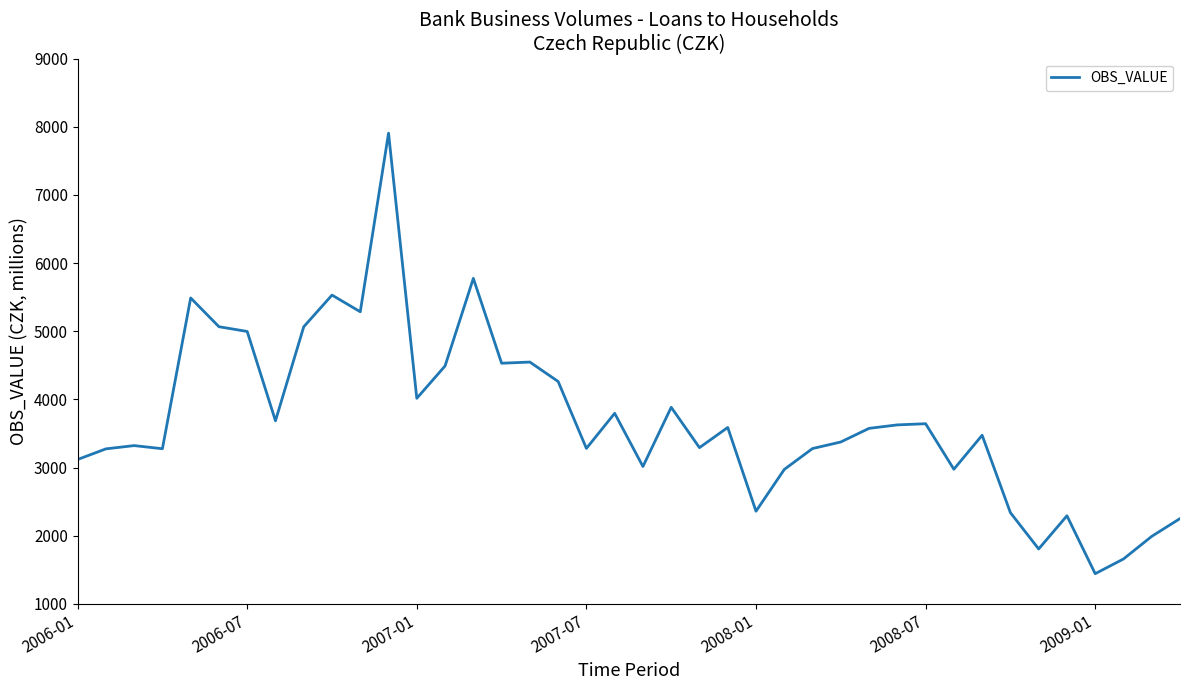

Does the chart display data point markers on the line(s)?

No